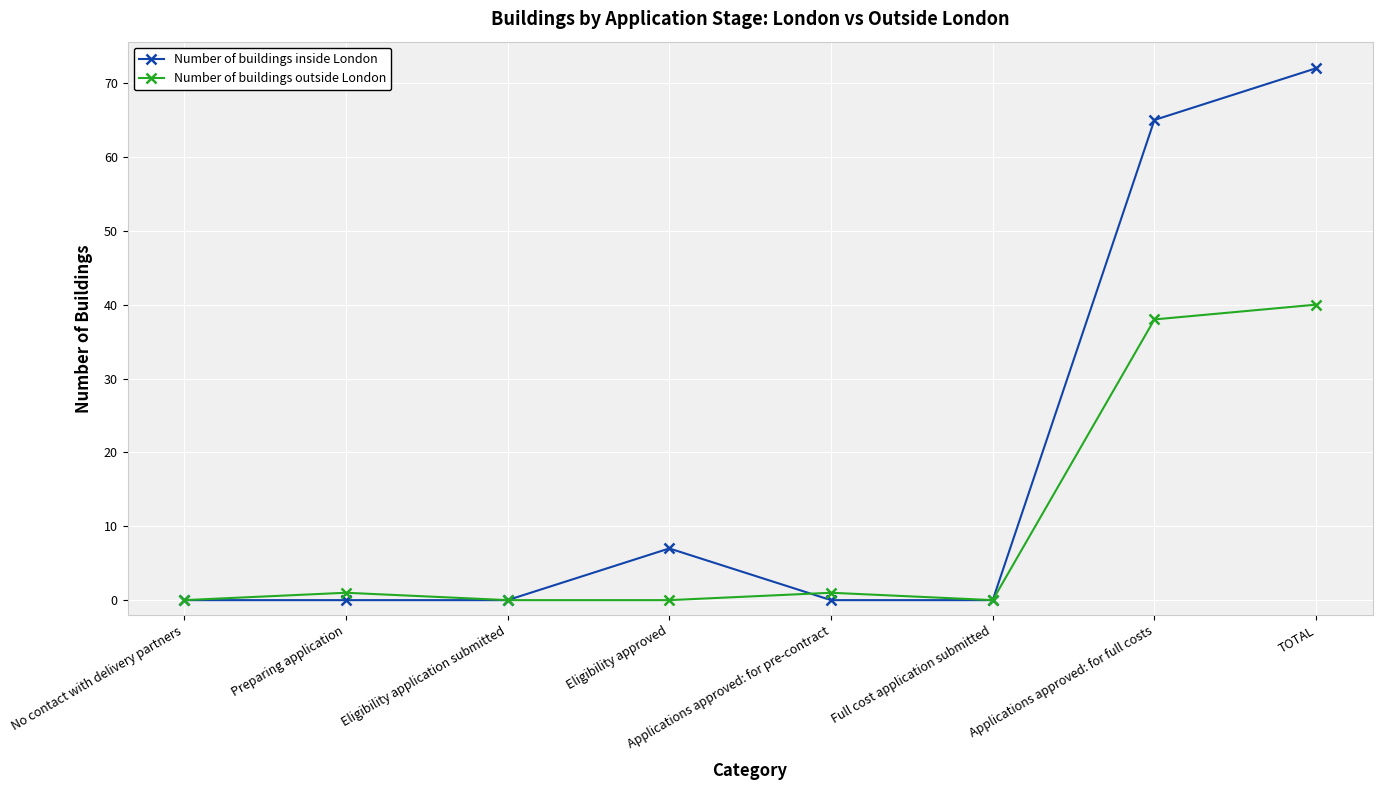

Is the value of Number of buildings inside London at Preparing application greater than the value of Number of buildings outside London at Applications approved: for full costs?

No